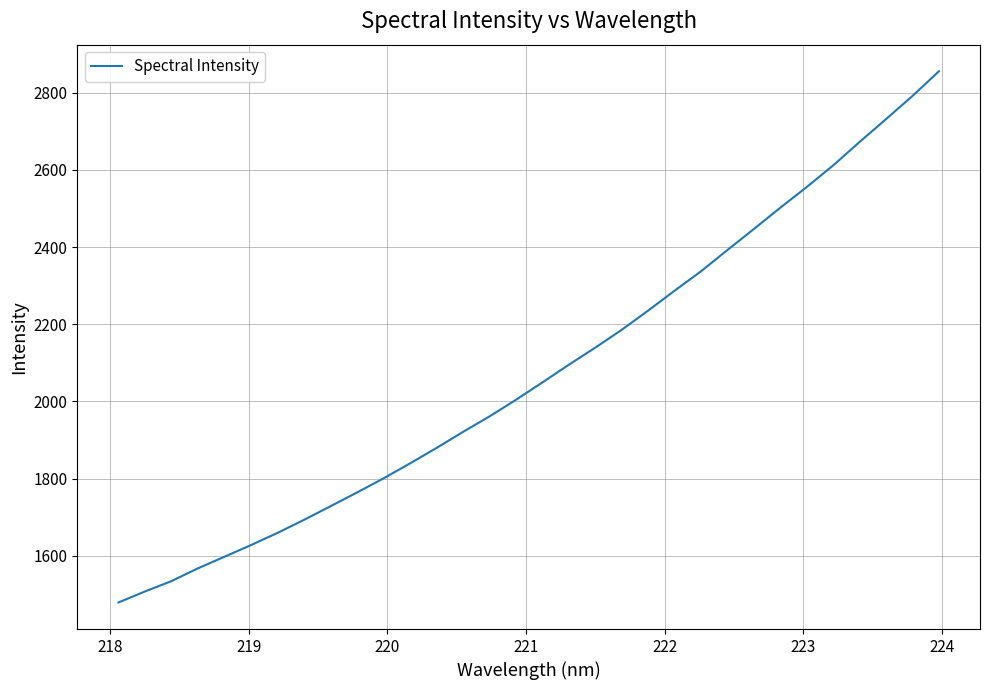

What is the difference between the maximum and minimum values?

1375.9